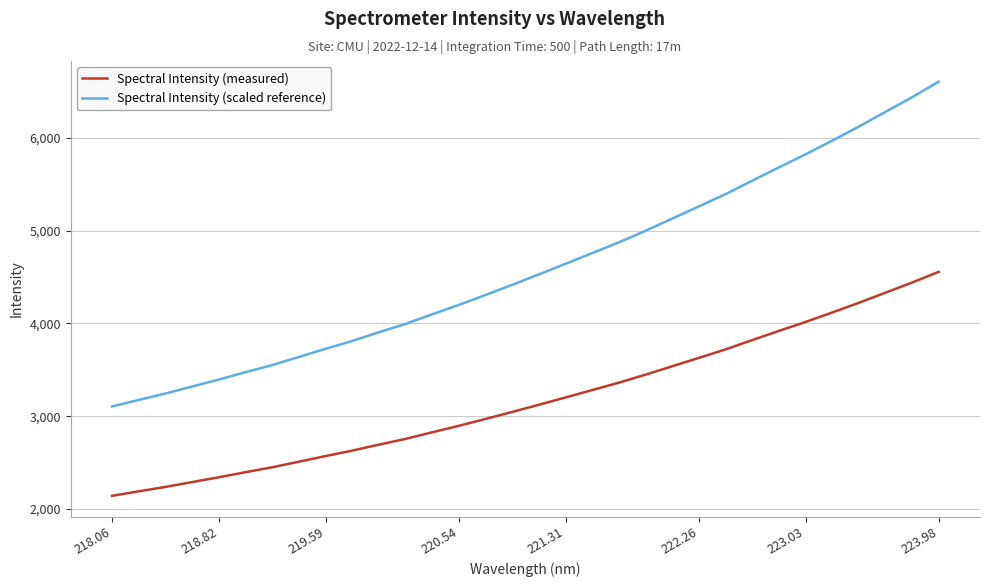

True or false: Spectral Intensity (scaled reference) and Spectral Intensity (measured) intersect in this chart.

False